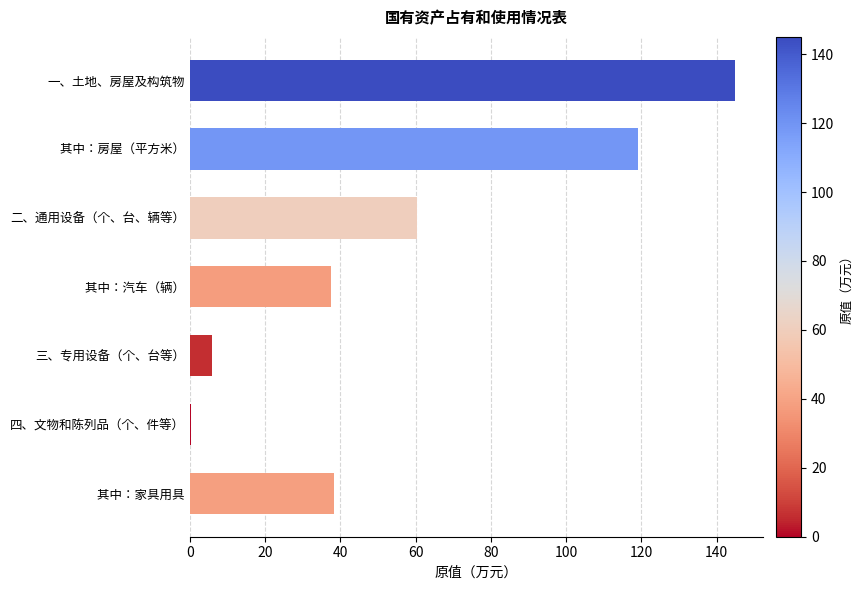

Which category has the highest value across all series?

一、土地、房屋及构筑物